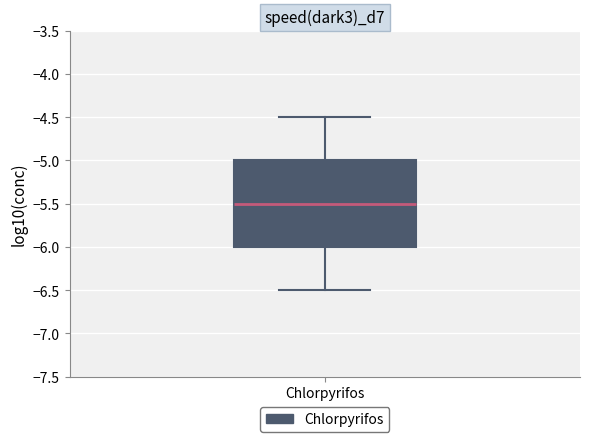

Read this box plot against the y-axis: the position of the median line, the range covered by the box, and the ends of both whiskers. The values are not printed on the chart, so give them approximately, as read against the axis.

median -5.5, box -6.0 to -5.0, whiskers -6.5 to -4.5